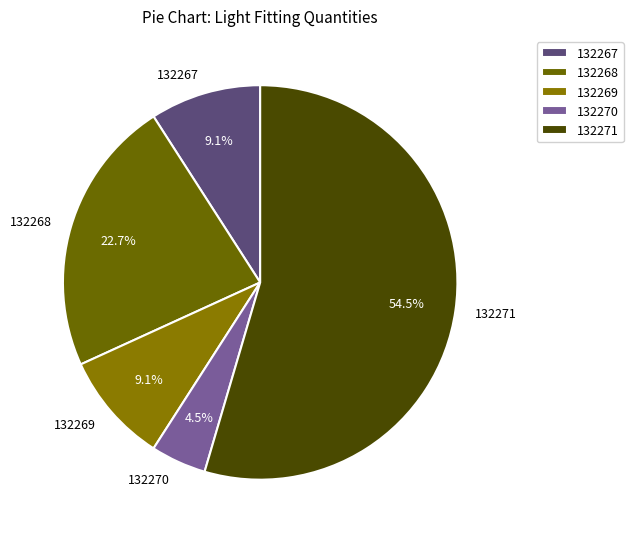

Combined, do 132270 and 132267 account for over 50%?

No